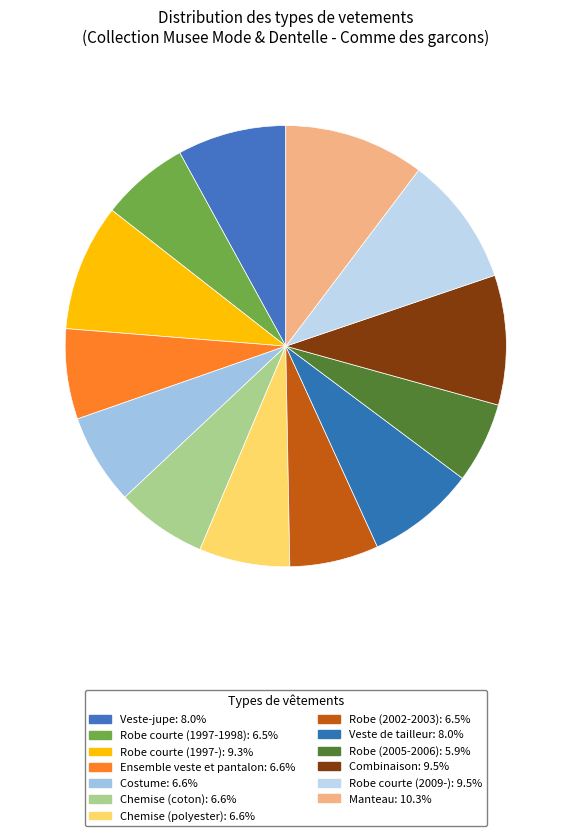

Which slice is the largest?

Manteau